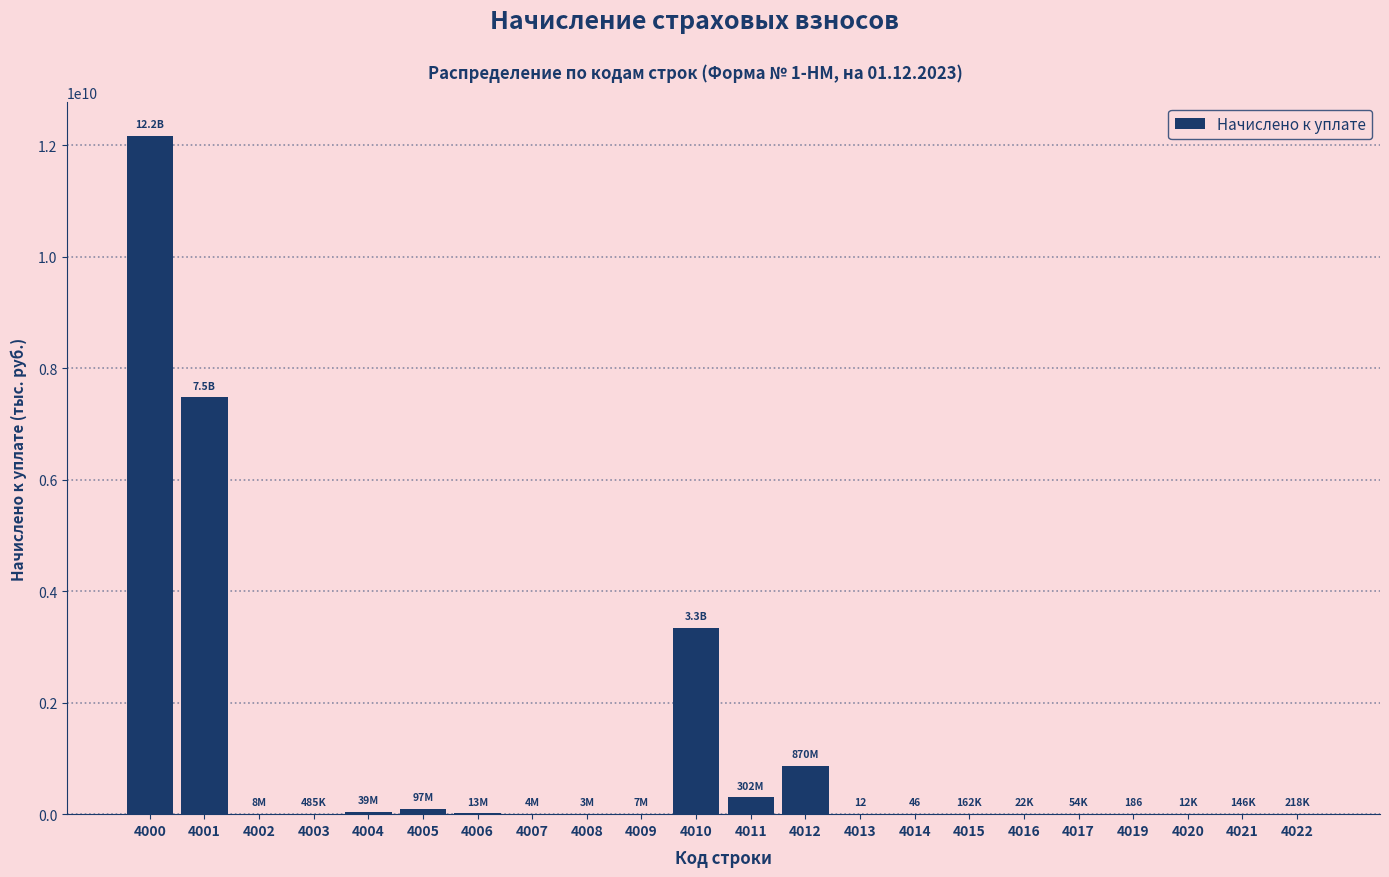

Is it true that the value at 4012 is 870017048?

True